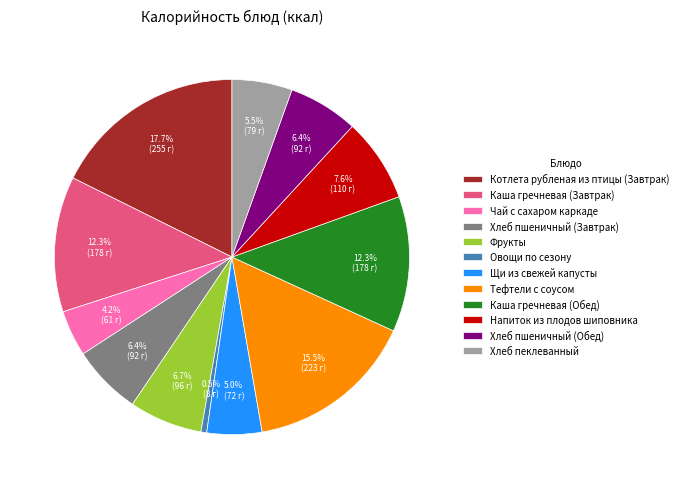

What percentage is the Щи из свежей капусты slice, to the nearest percent?

5%